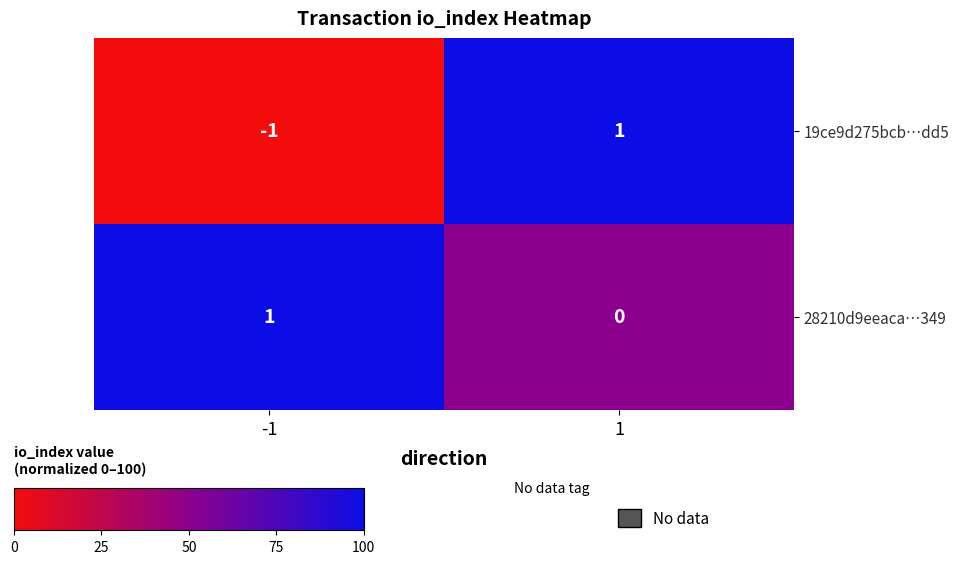

Between -1 and 1, which series saw the biggest shift?

19ce9d275bcb…dd5